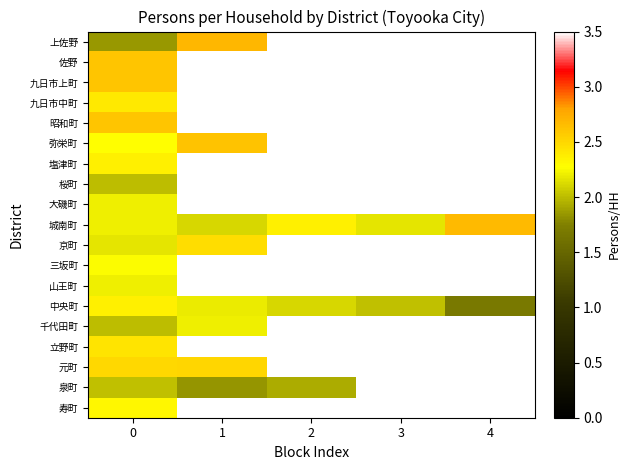

Which series has the largest range (max minus min)?

上佐野